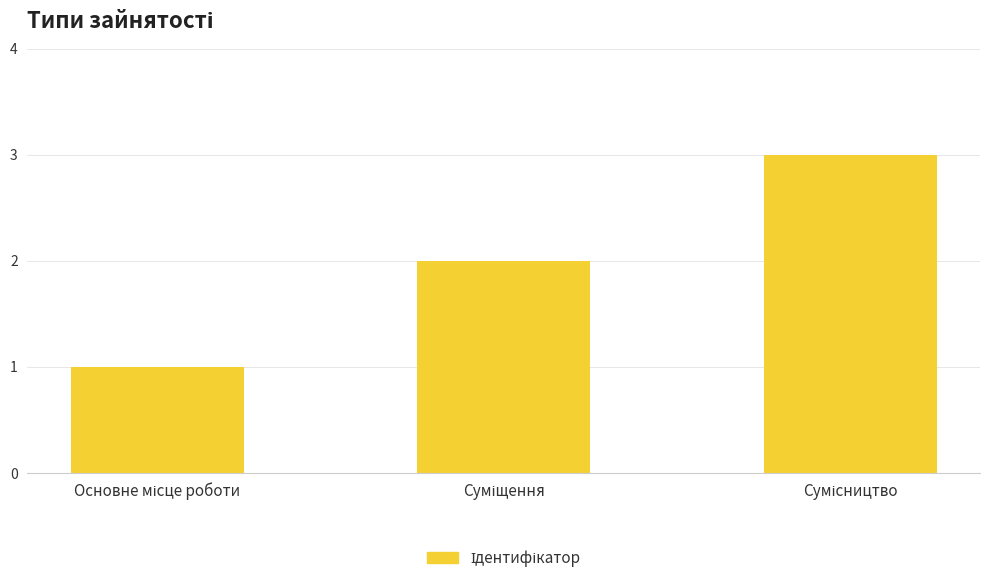

What is the greatest value displayed?

3